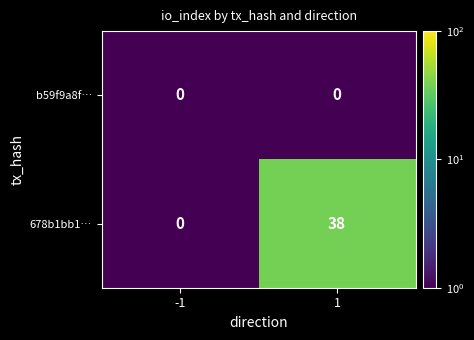

Reading right to left, list all the values displayed in this chart.

b59f9a8f…: 0	0
678b1bb1…: 38	0